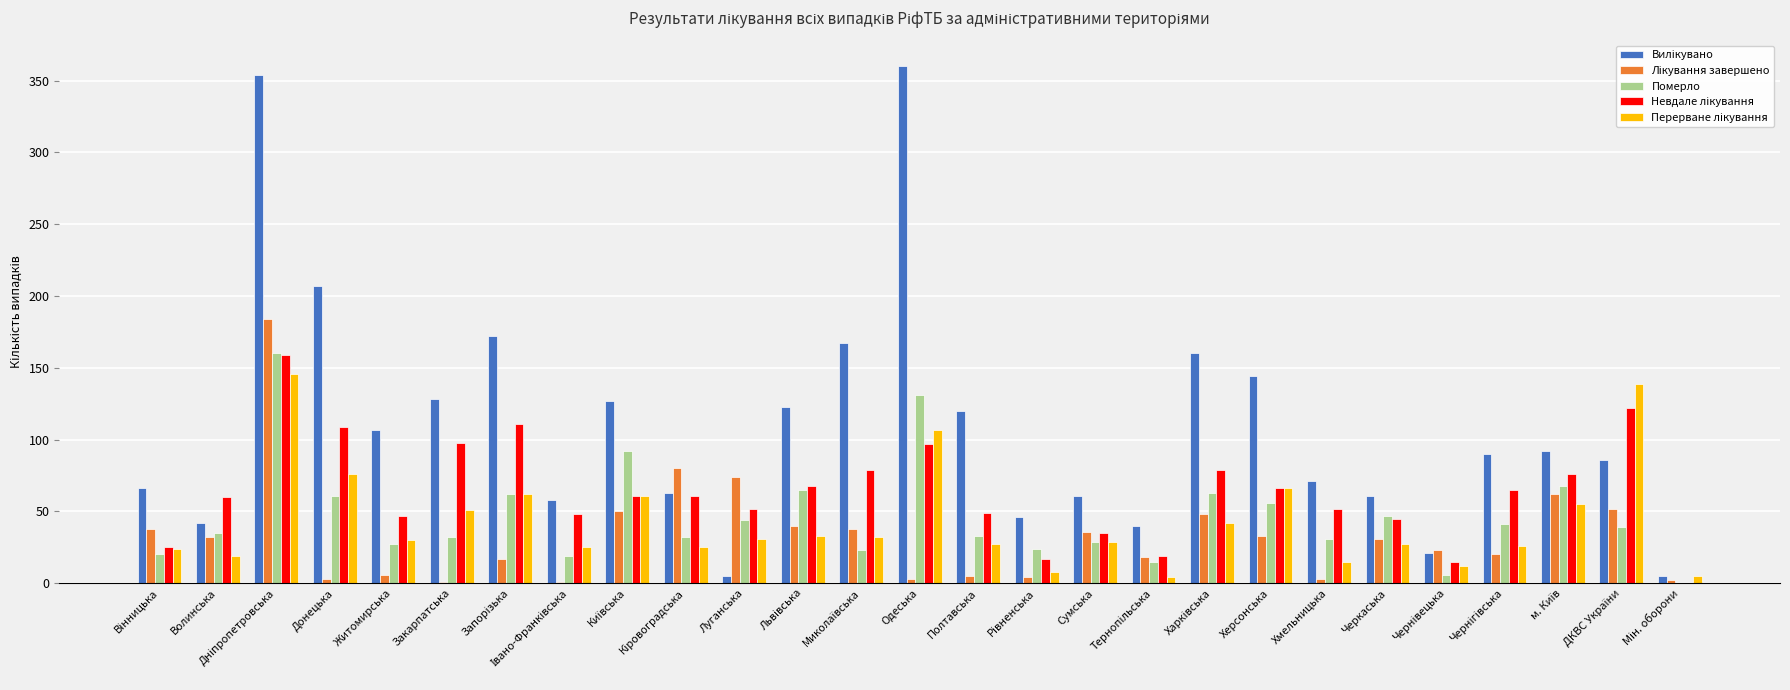

What is the maximum value for Померло?

160